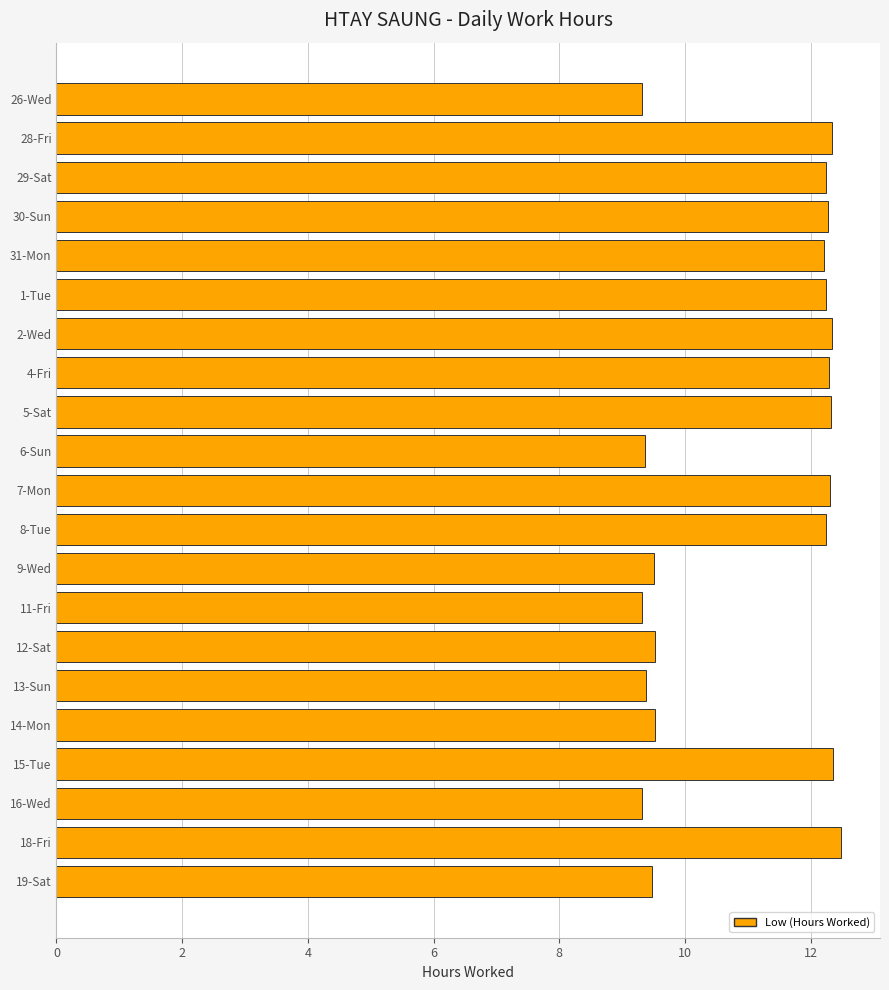

What is the smallest value displayed?

9.3